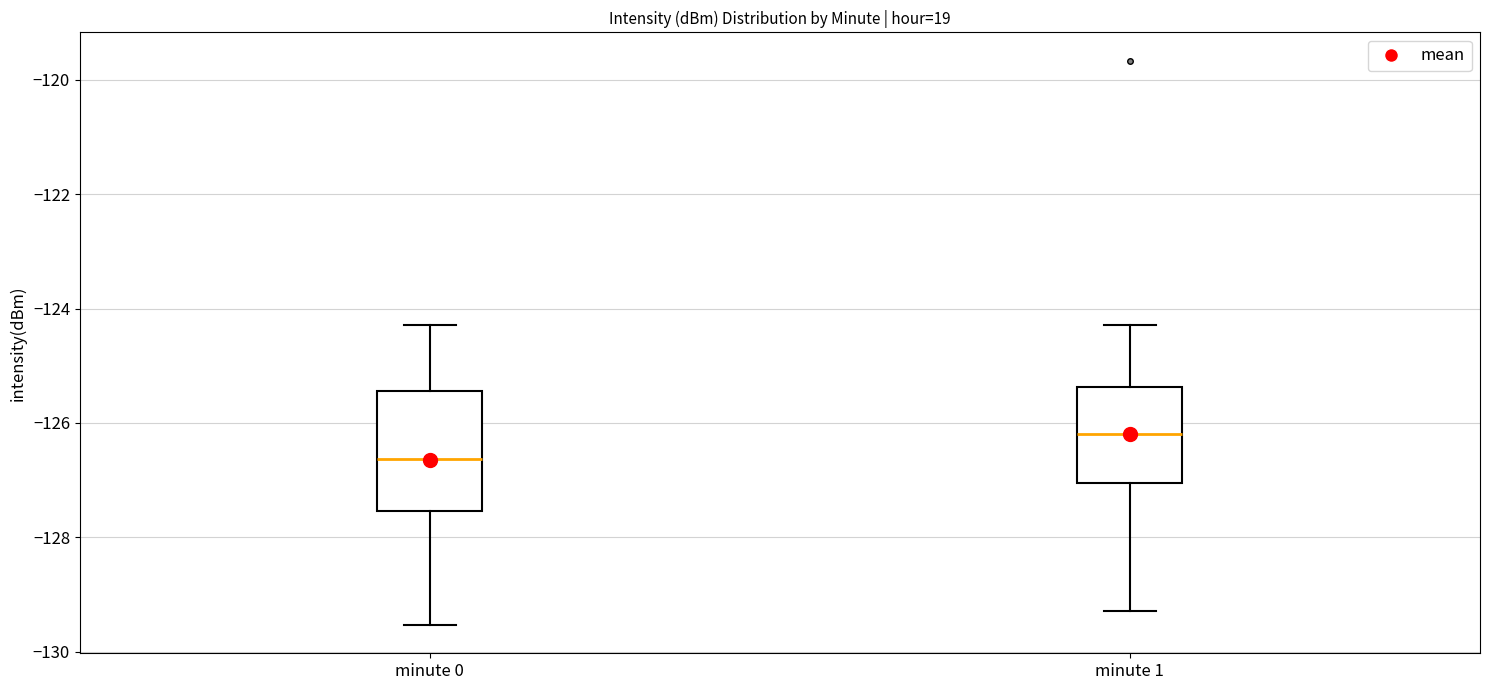

Reading left to right, read every box against the y-axis: the position of its median line, the range the box covers, and the ends of its whiskers. The values are not printed on the chart, so give them approximately, as read against the axis.

minute 0: median -126.6, box -127.6 to -125.4, whiskers -129.6 to -124.2
minute 1: median -126.2, box -127.0 to -125.4, whiskers -129.2 to -124.2